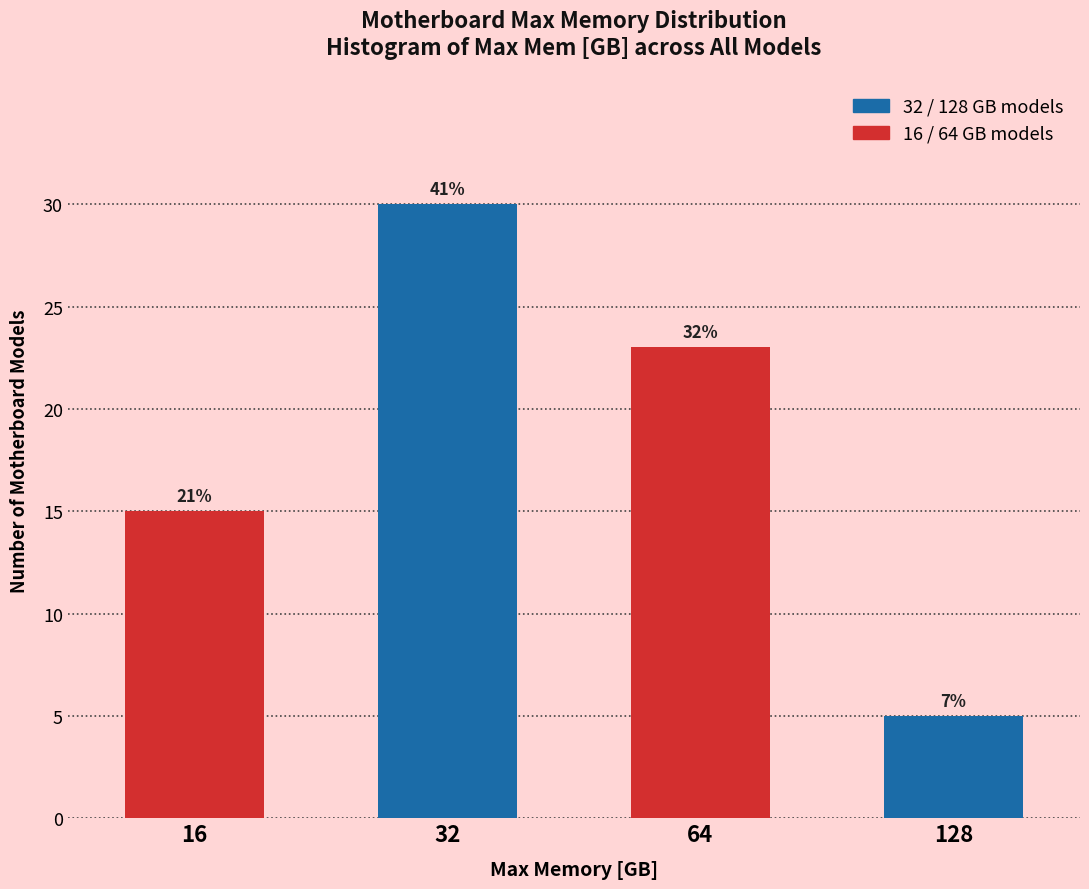

Does the chart contain stacked bars?

No